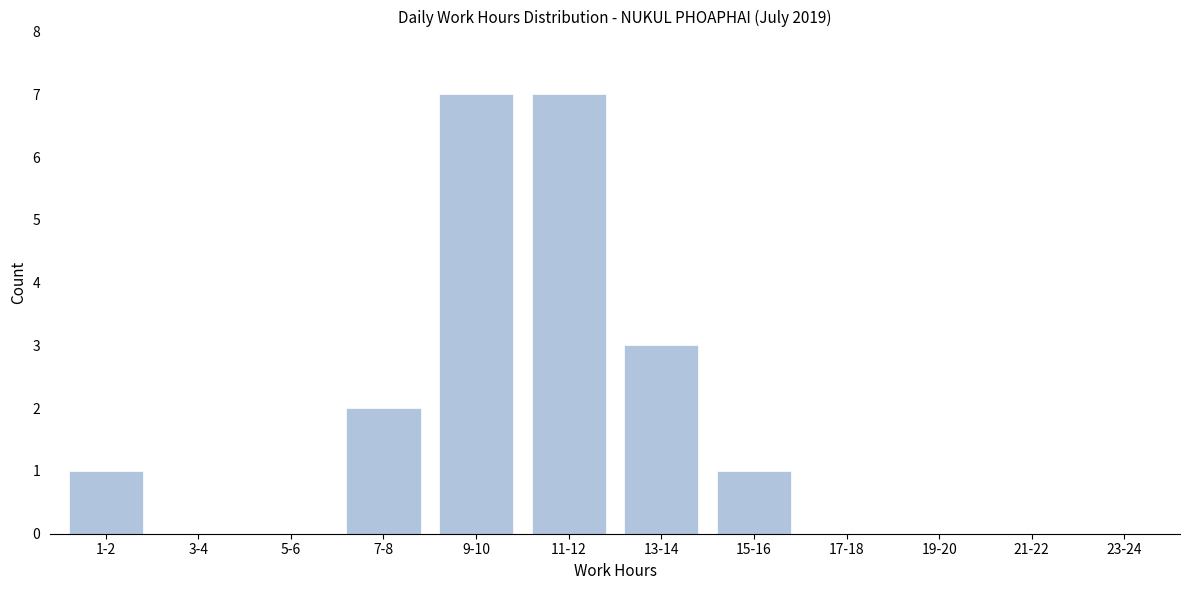

Reading right to left, what are all the values shown in this chart?

15-16=1	13-14=3	11-12=7	9-10=7	7-8=2	5-6=0	3-4=0	1-2=1